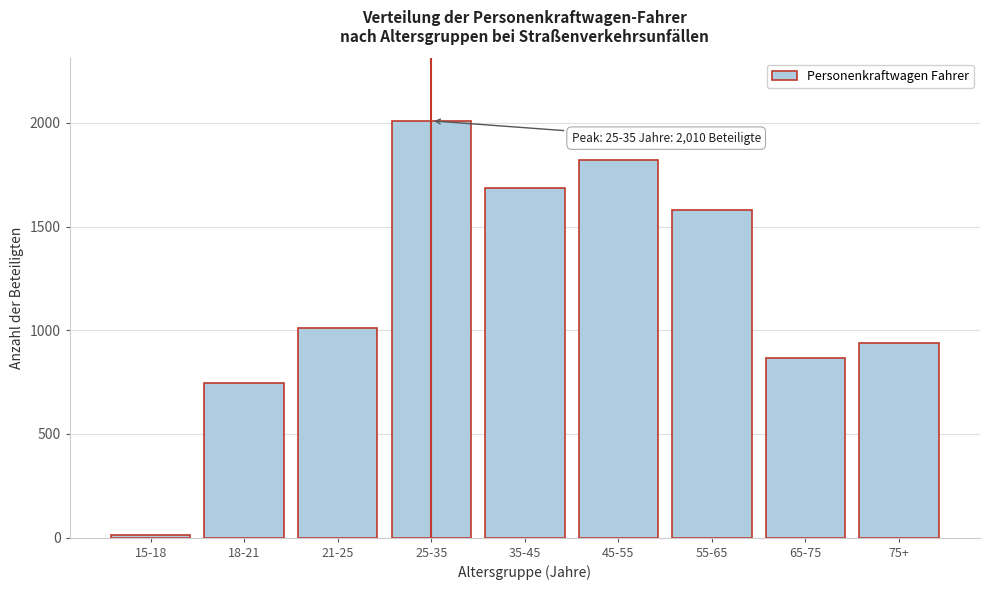

Reading right to left, extract all data points from this chart.

75+=941	65-75=865	55-65=1580	45-55=1819	35-45=1685	25-35=2010	21-25=1010	18-21=747	15-18=14